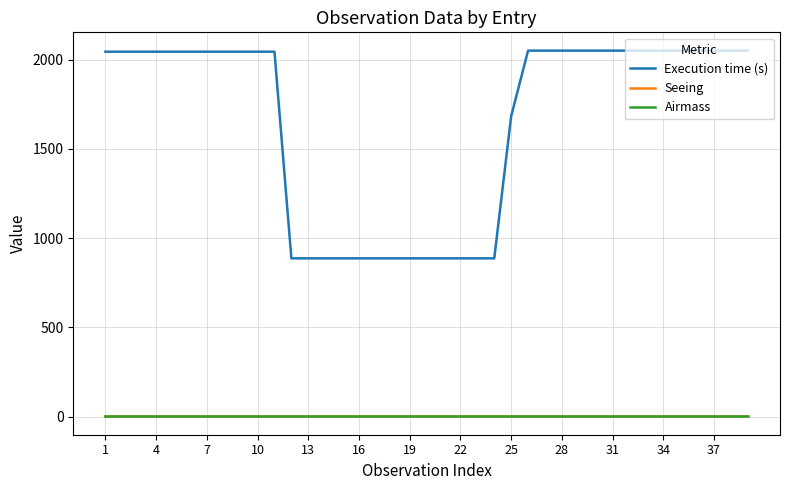

Which series has the largest range (max minus min)?

Execution time (s)